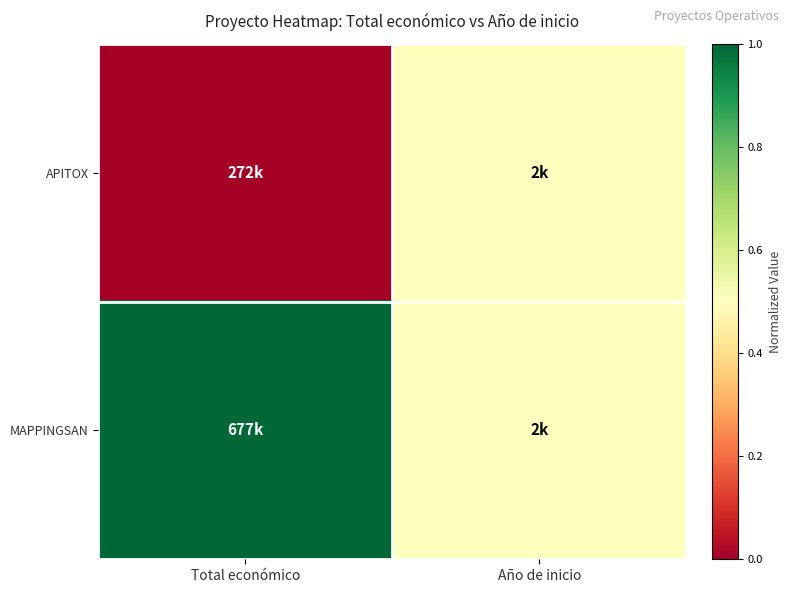

Reading left to right, extract all data points from this chart.

APITOX: Total económico=0.0	Año de inicio=0.5
MAPPINGSAN: Total económico=1.0	Año de inicio=0.5